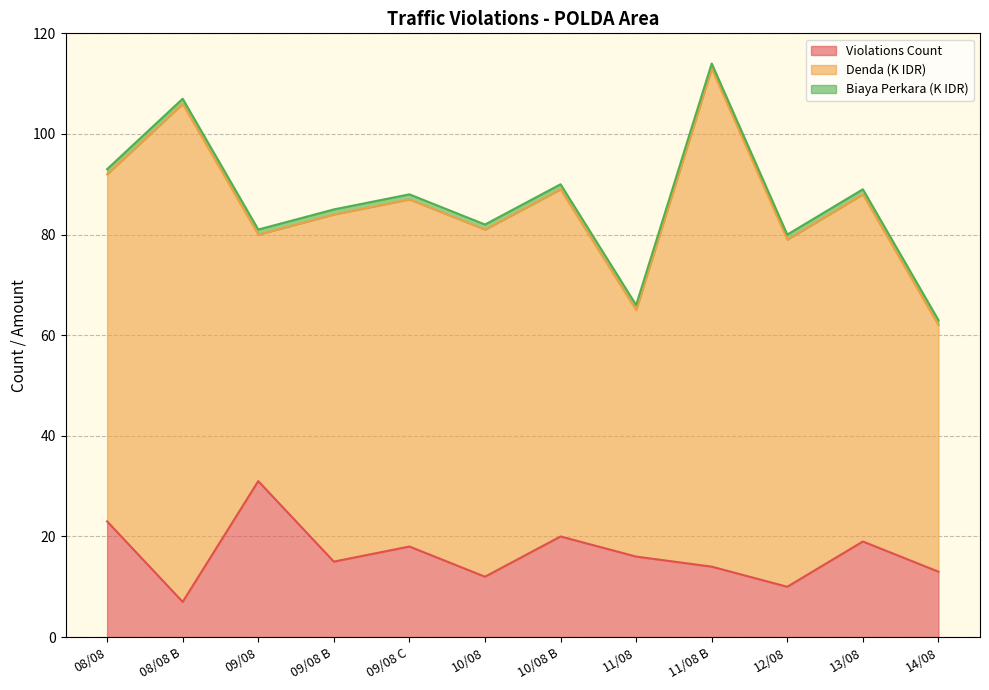

Where is the first local minimum for Denda (K IDR)?

09/08